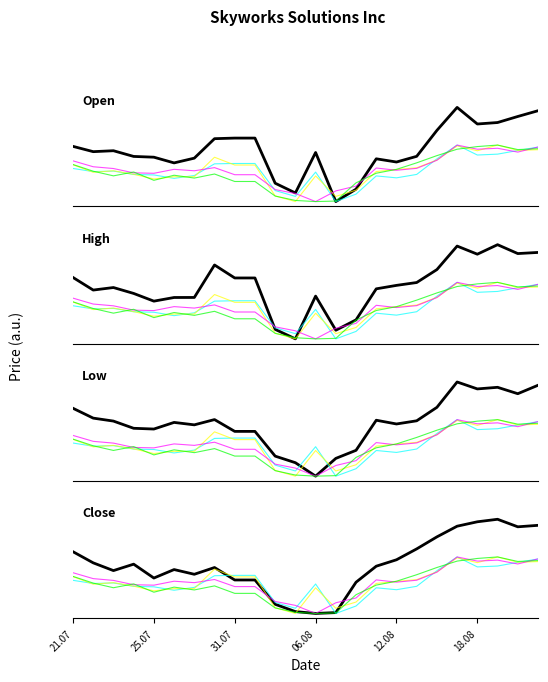

Is the value of Open at 18.08 greater than the value of Close at 8?

No